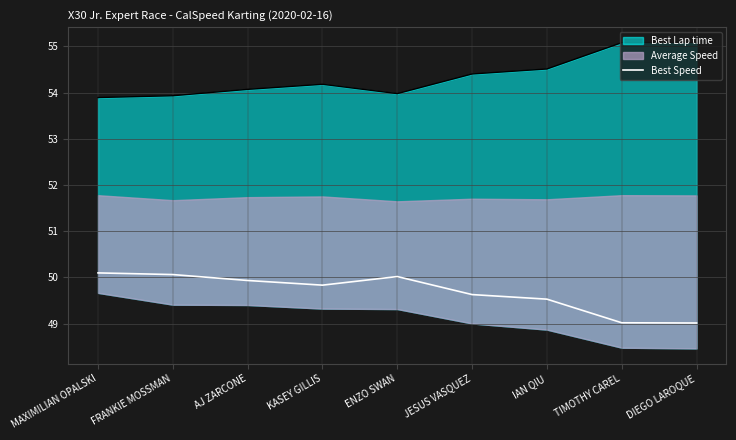

What is the label of the 3rd point from the right?

IAN QIU